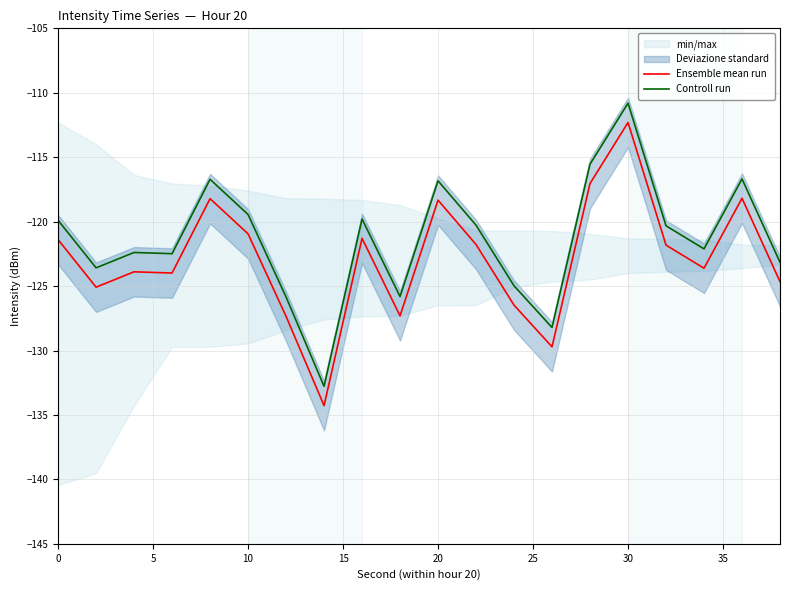

True or false: Controll run and Ensemble mean run cross at least once.

False